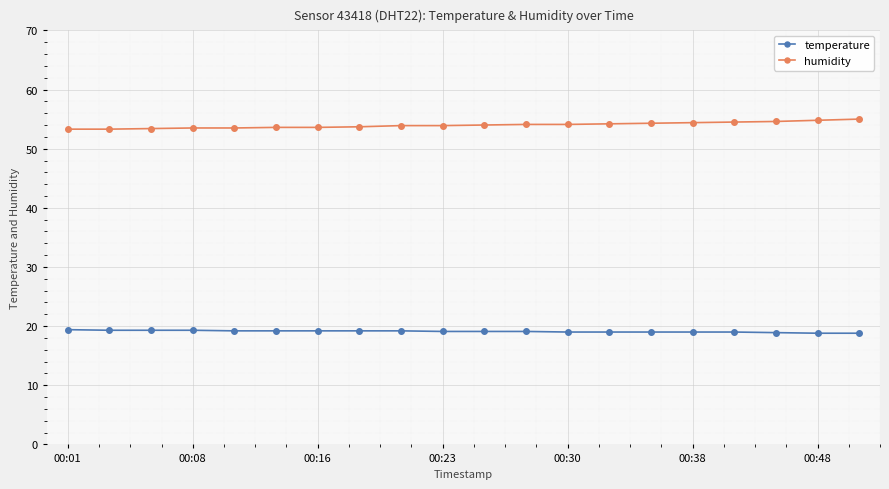

At how many categories does at least one series exceed 46?

20